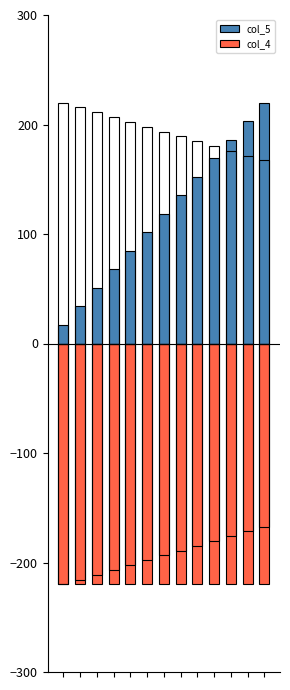

Which label corresponds to the largest value in the chart?

12